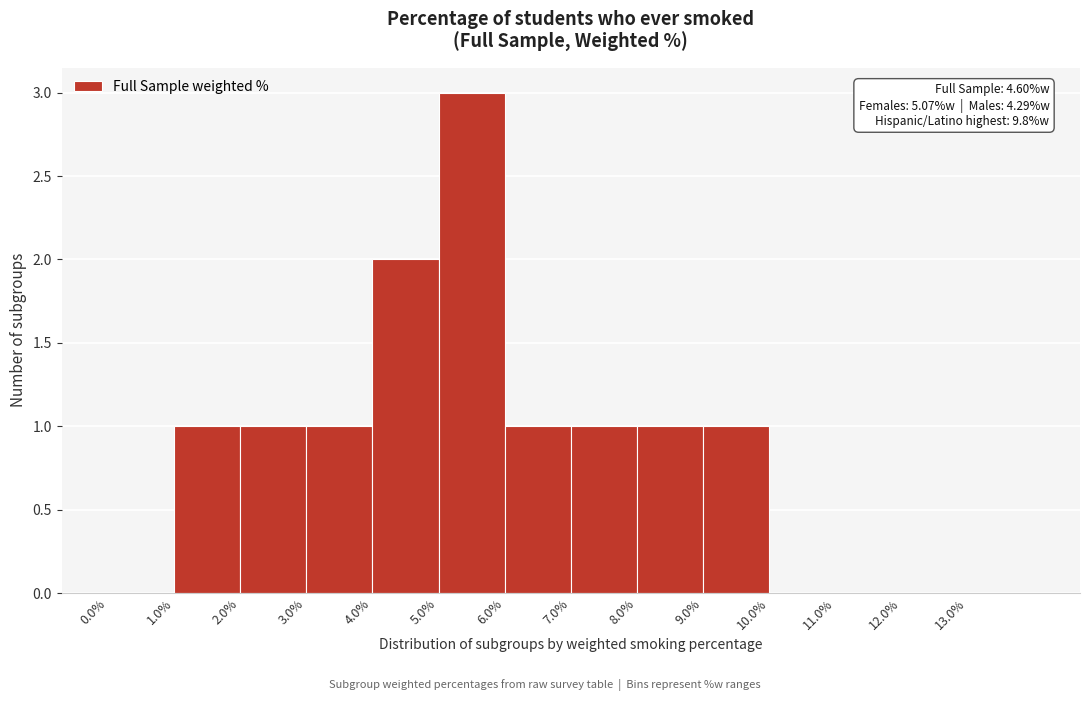

Which range on the x-axis has the tallest bar?

5 to 6